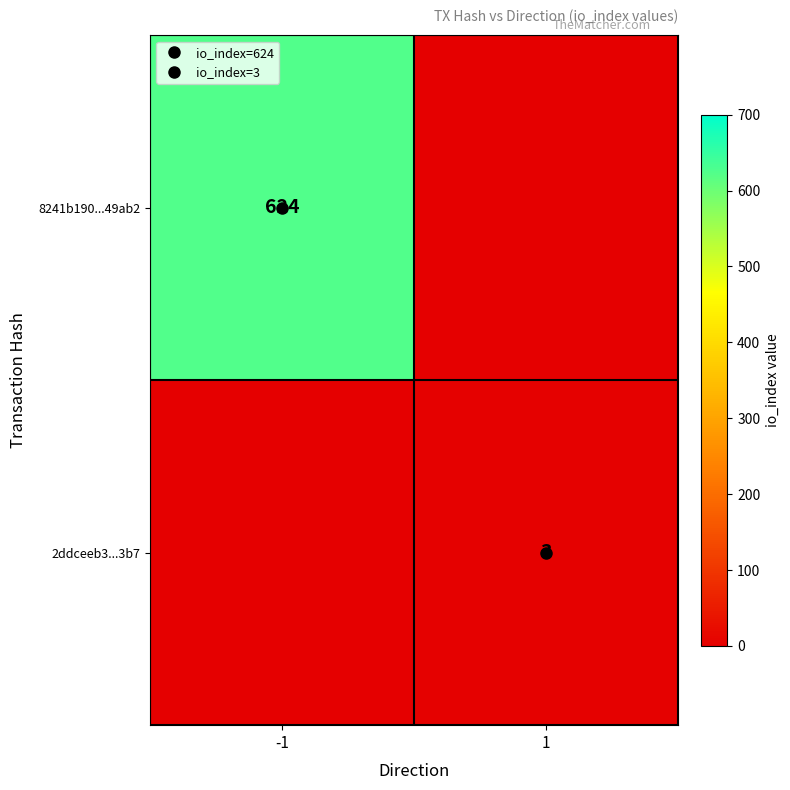

List the series in order of their peak value, lowest first.

2ddceeb3...3b7, 8241b190...49ab2